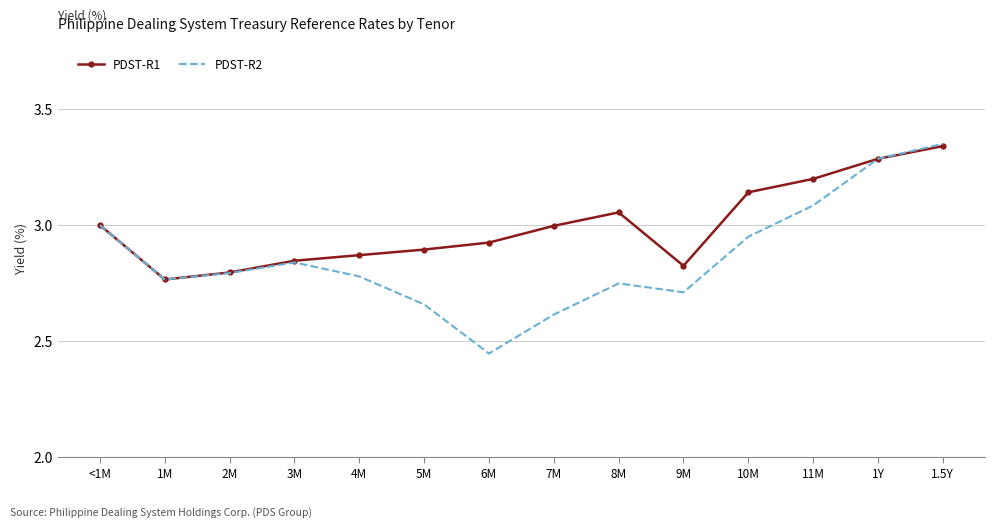

What is the spread (max minus min) of values at 5M?

0.2